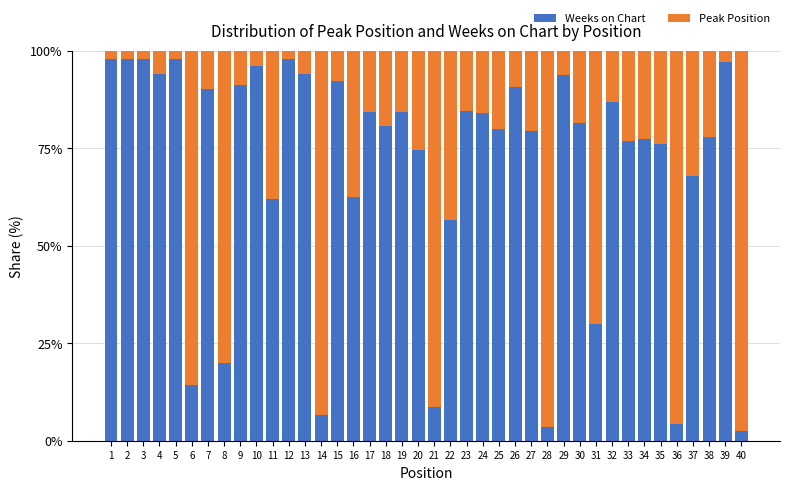

What is the lowest value of the Weeks on Chart series?

2.4